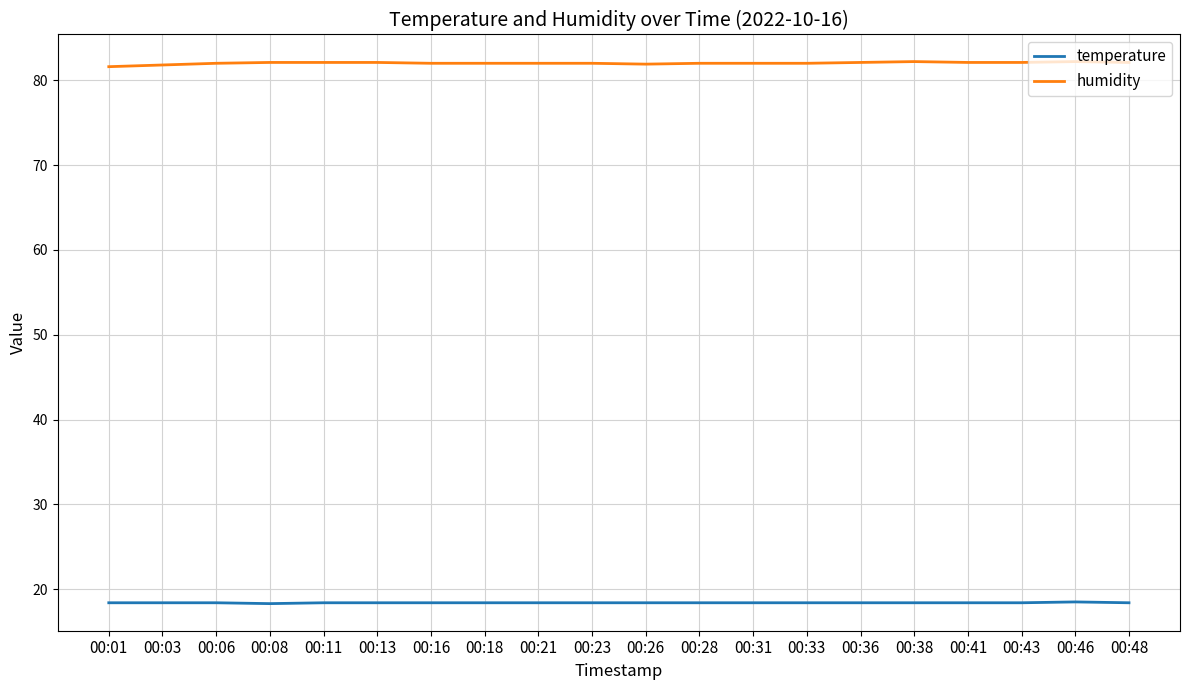

What is the average value of the temperature series?

18.4